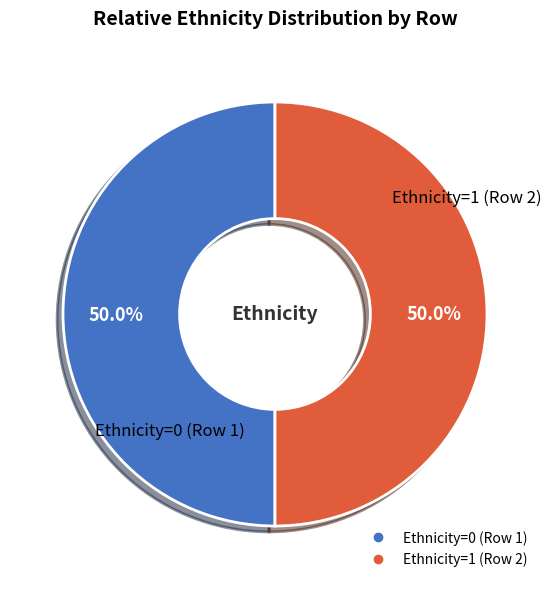

Count the number of slices in the pie.

2